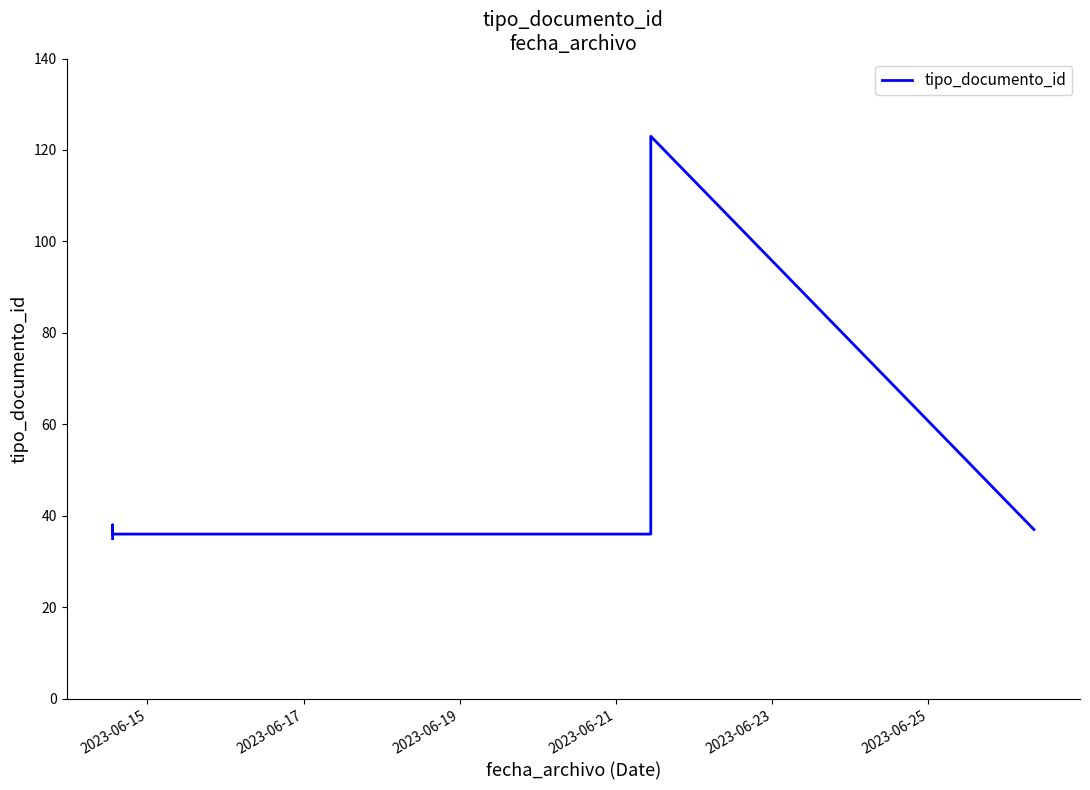

What is the difference between the maximum and second lowest values?

88